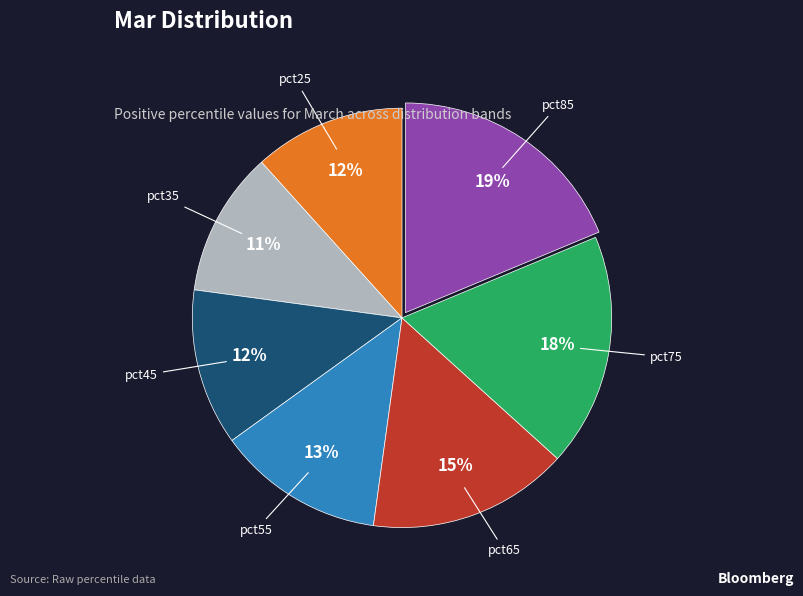

To the nearest percent, what is the average slice percentage?

14%